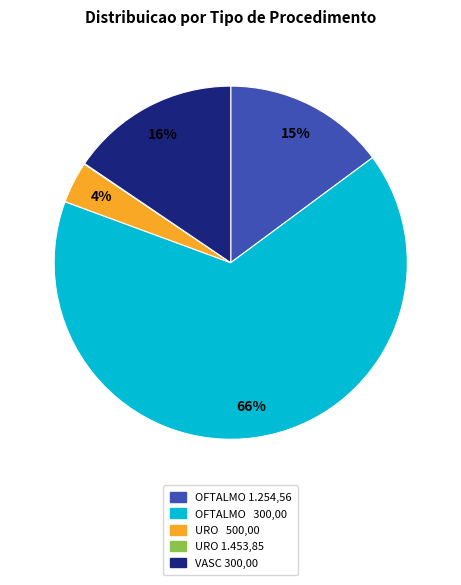

Is there any slice that represents more than half of the pie?

Yes